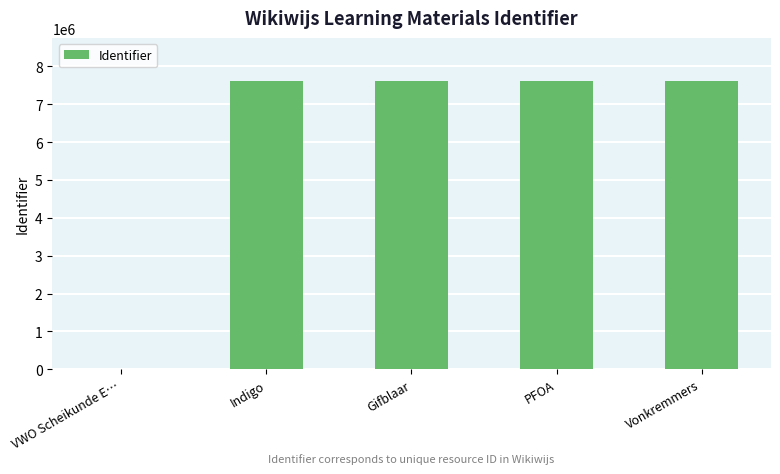

What is the average value?

6088791